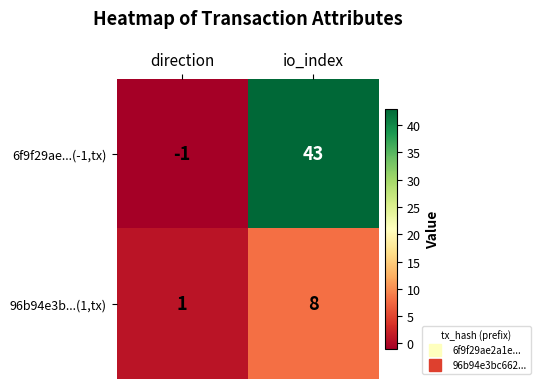

What is the difference between the 96b94e3b...(1,tx) values at direction and io_index?

7